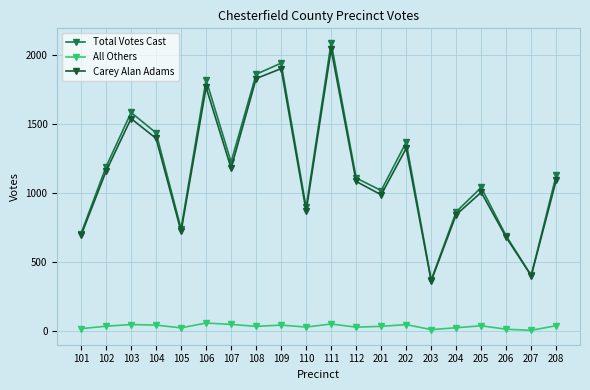

Is it true that Total Votes Cast equals 2537 at 106?

False